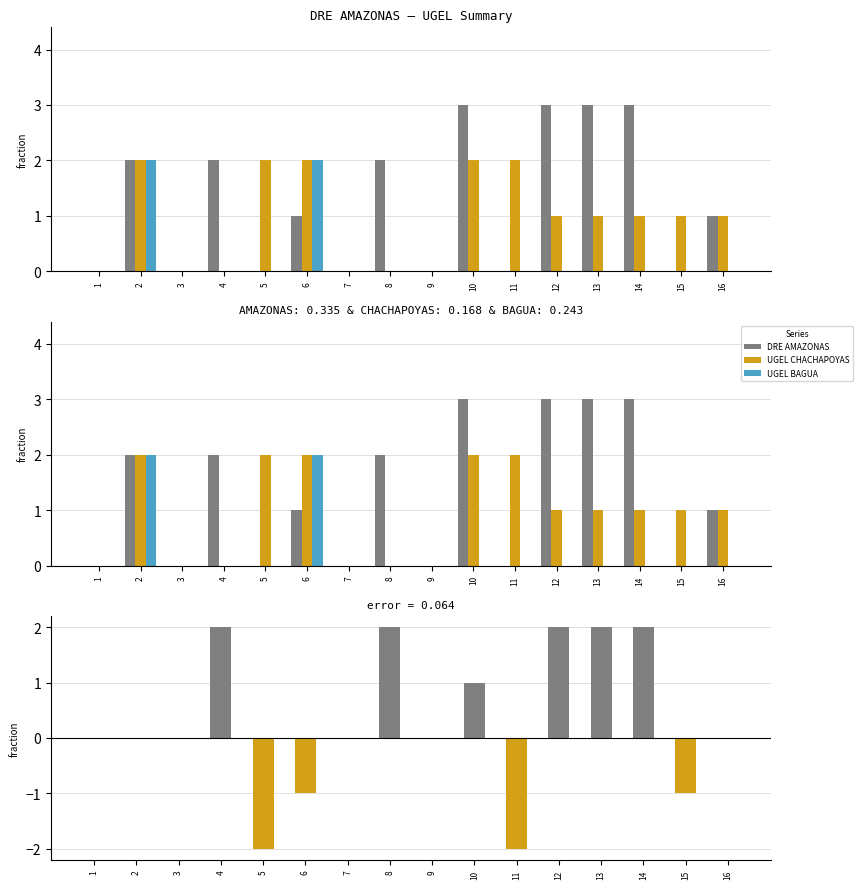

Between 14 and 2, which is larger?

14